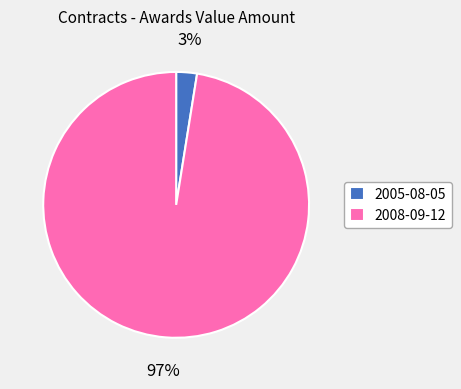

Which category has the biggest portion of the pie?

2008-09-12